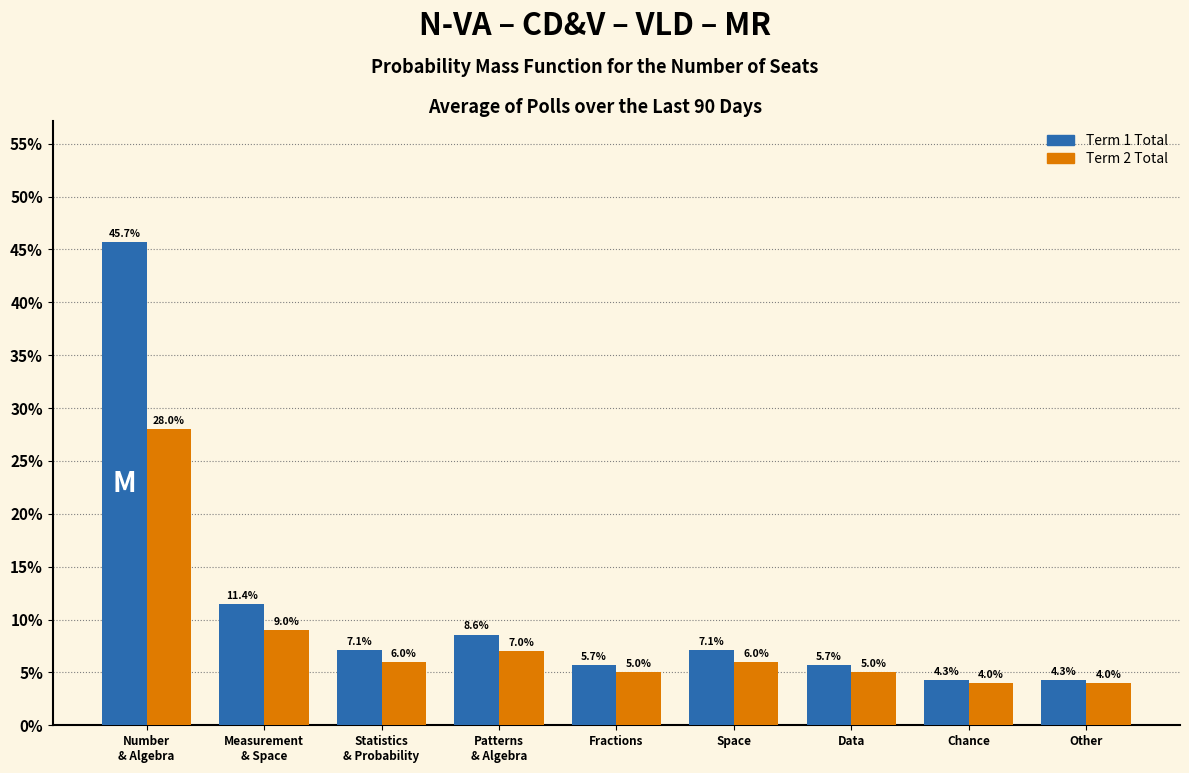

Reading left to right, extract all data points from this chart.

Term 1 Total: 45.7	11.4	7.1	8.6	5.7	7.1	5.7	4.3	4.3
Term 2 Total: 28.0	9.0	6.0	7.0	5.0	6.0	5.0	4.0	4.0